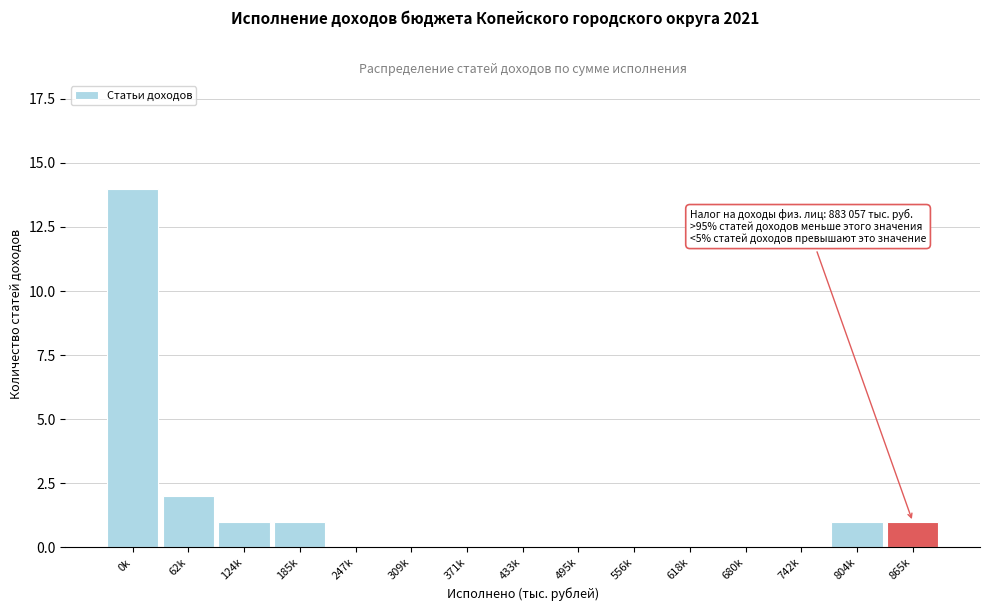

Reading left to right, transcribe all the data shown in this chart.

0k=14	62k=2	124k=1	185k=1	247k=0	309k=0	371k=0	433k=0	495k=0	556k=0	618k=0	680k=0	742k=0	804k=1	865k=1